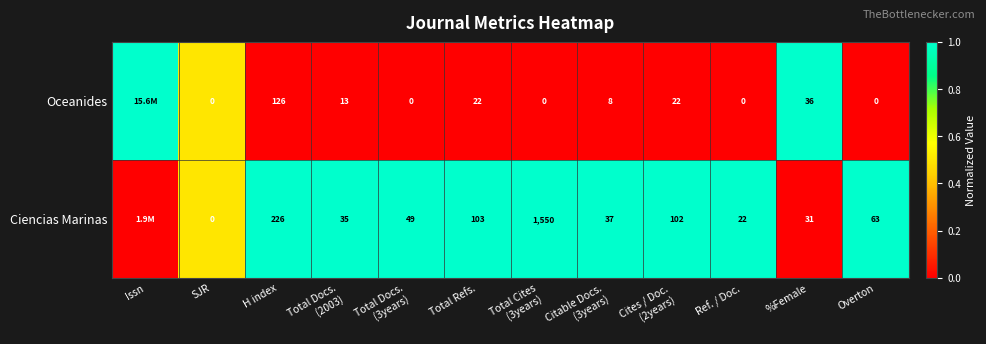

The Ciencias Marinas series shows 341 at H index. True or false?

False